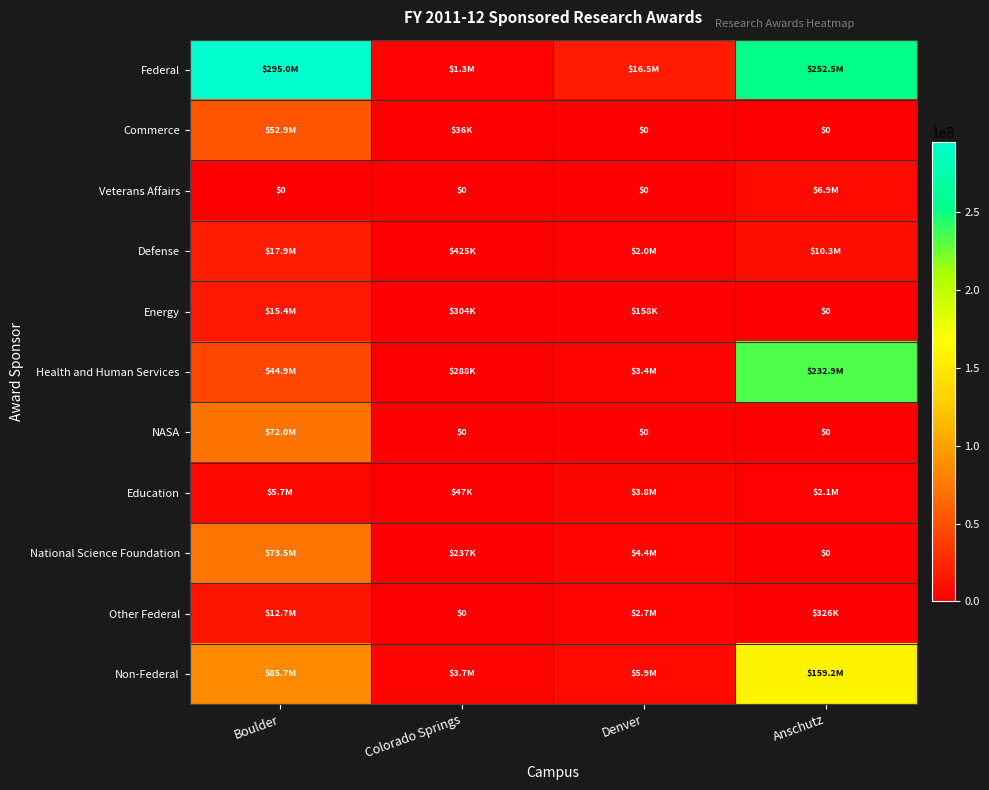

List the labels in order of National Science Foundation value, largest first.

Boulder, Denver, Colorado Springs, Anschutz